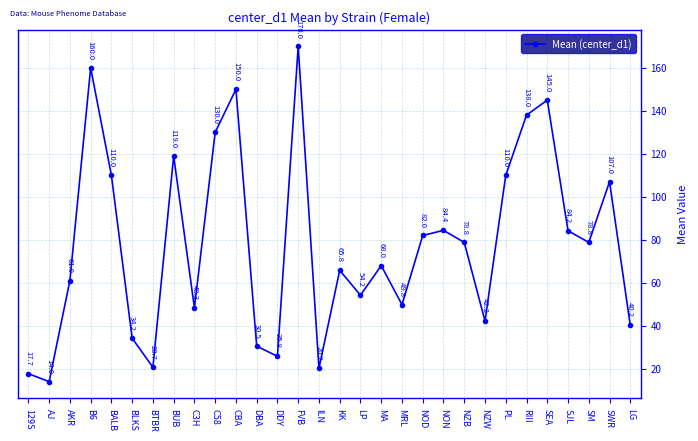

How many points are higher than both their immediate neighbors (excluding endpoints)?

9